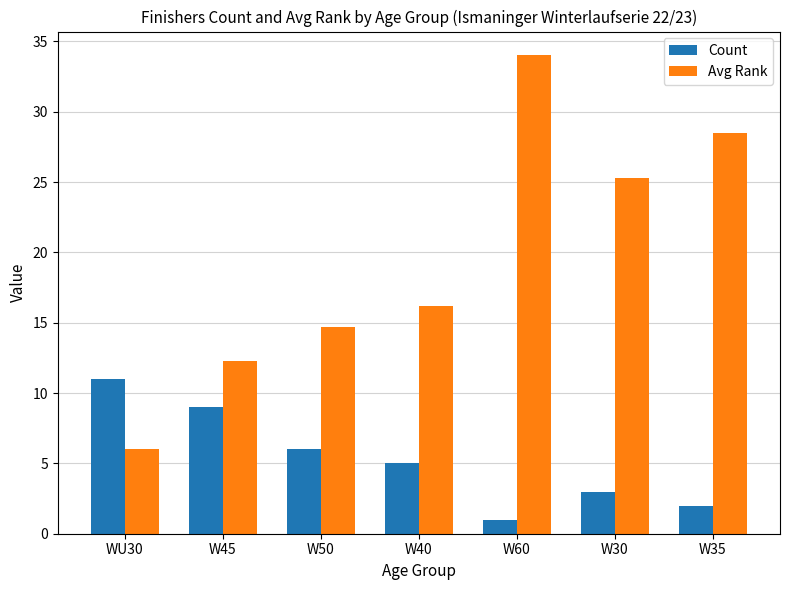

Is it true that Avg Rank equals 57.0 at W60?

False